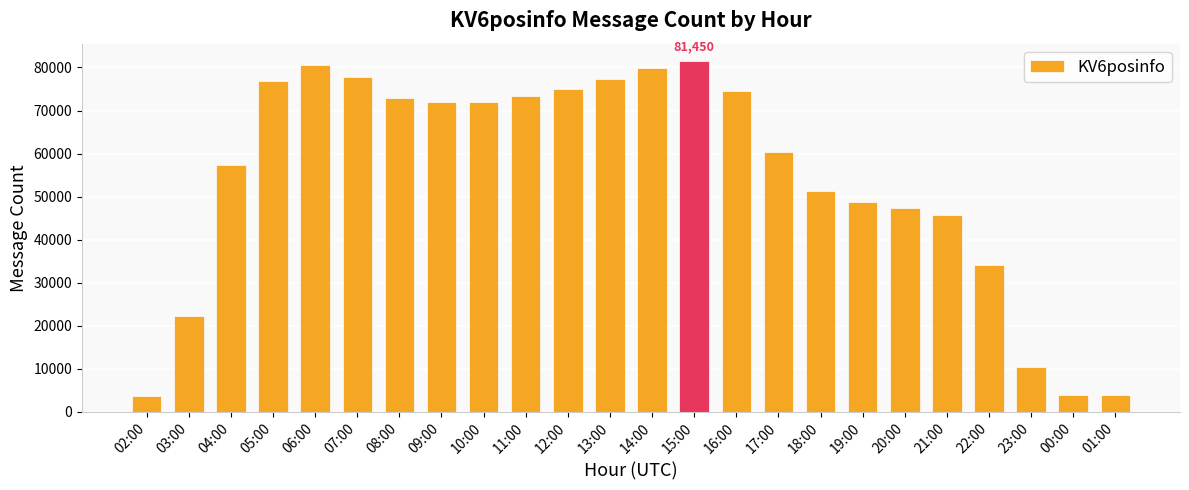

True or false: the data shows 47497 at 11:00.

False